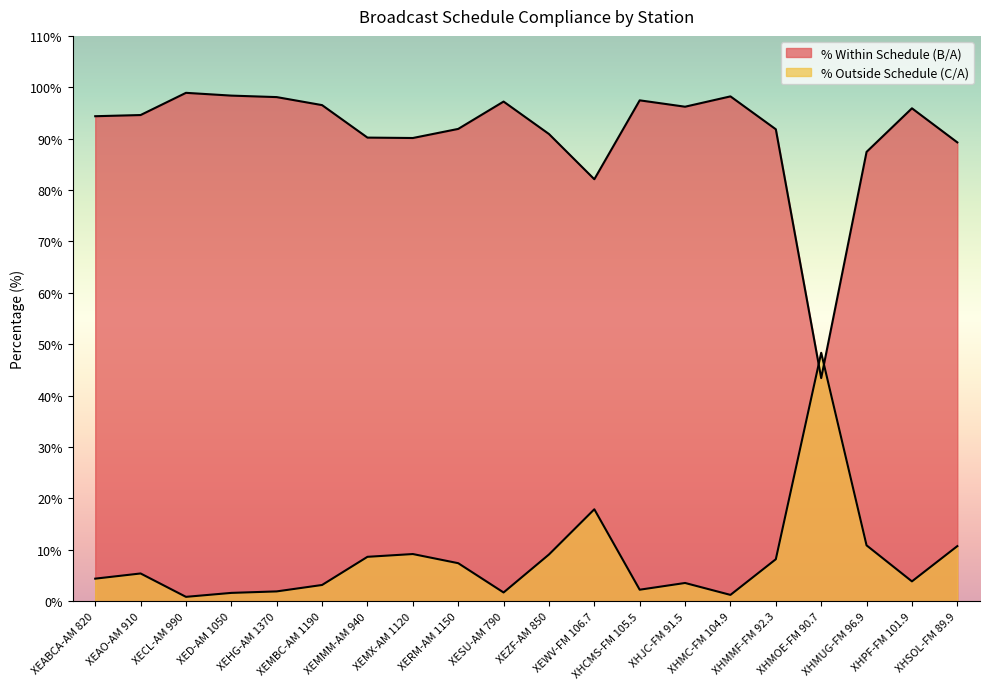

Where does the % Outside Schedule (C/A) series first go above 5?

XEAO-AM 910